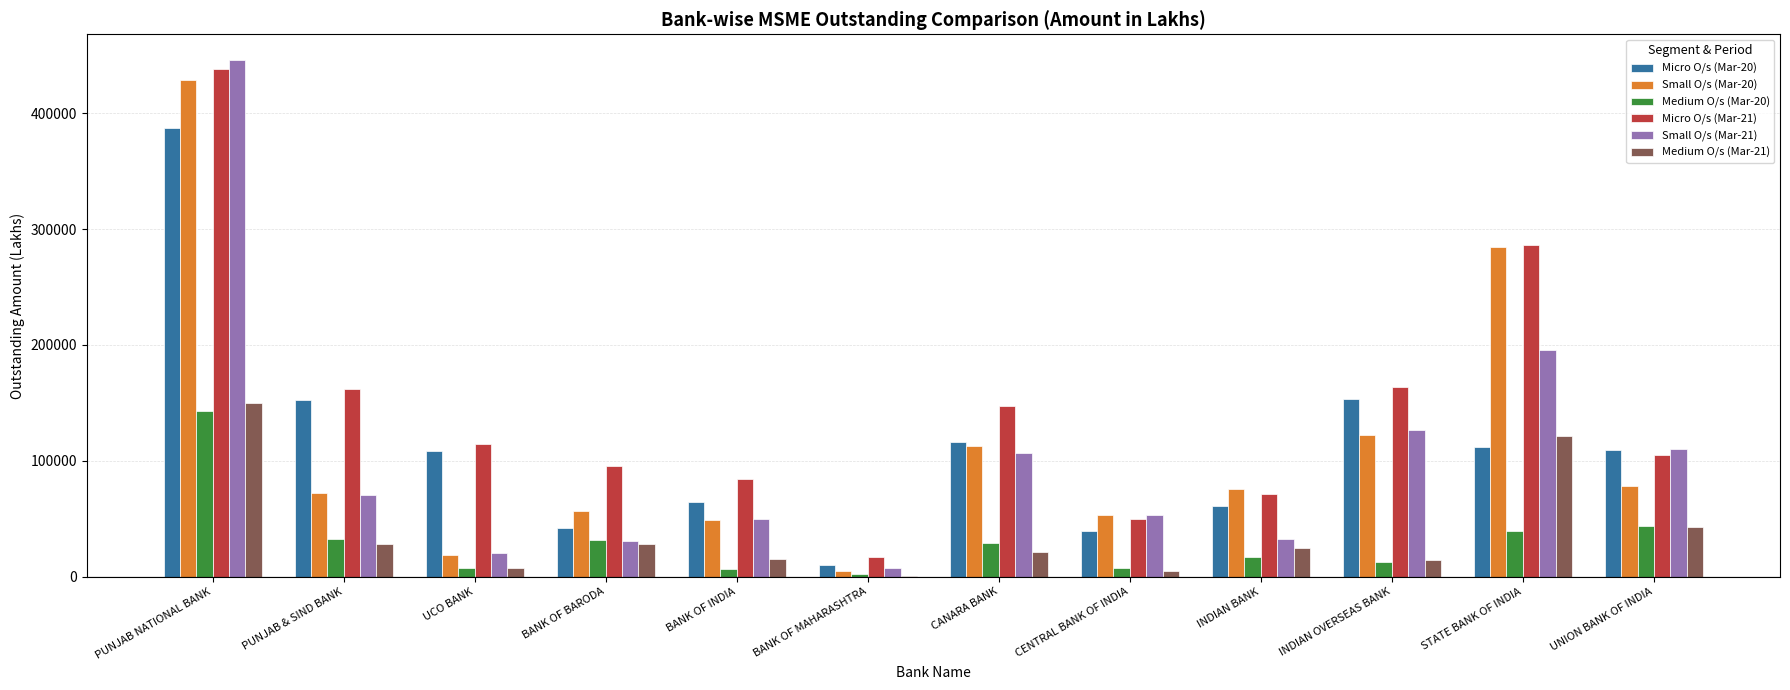

Which series has the largest total across all categories?

Micro O/s (Mar-21)